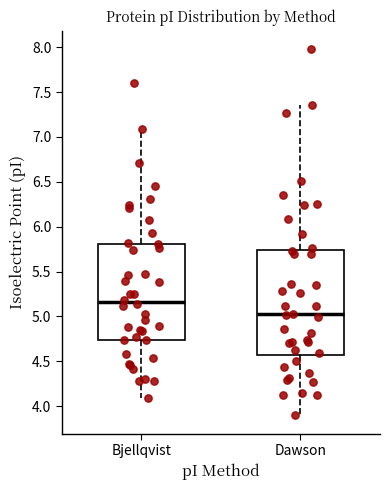

Reading left to right, read every box against the y-axis: the position of its median line, the range the box covers, and the ends of its whiskers. The values are not printed on the chart, so give them approximately, as read against the axis.

Bjellqvist: median 5.15, box 4.75 to 5.80, whiskers 4.10 to 7.10
Dawson: median 5.00, box 4.55 to 5.75, whiskers 3.90 to 7.35